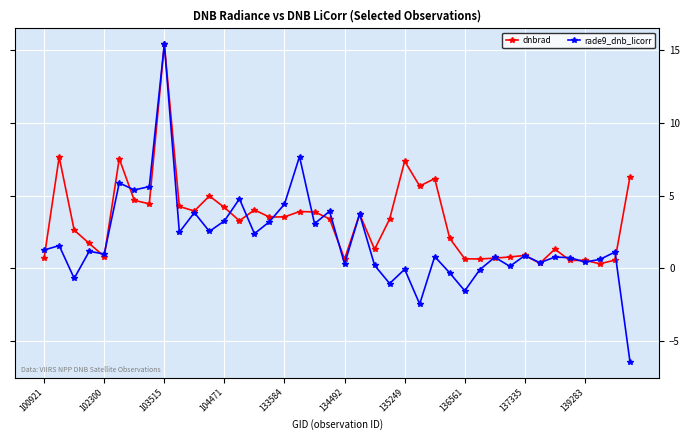

What is the sum of all rade9_dnb_licorr values?

77.1